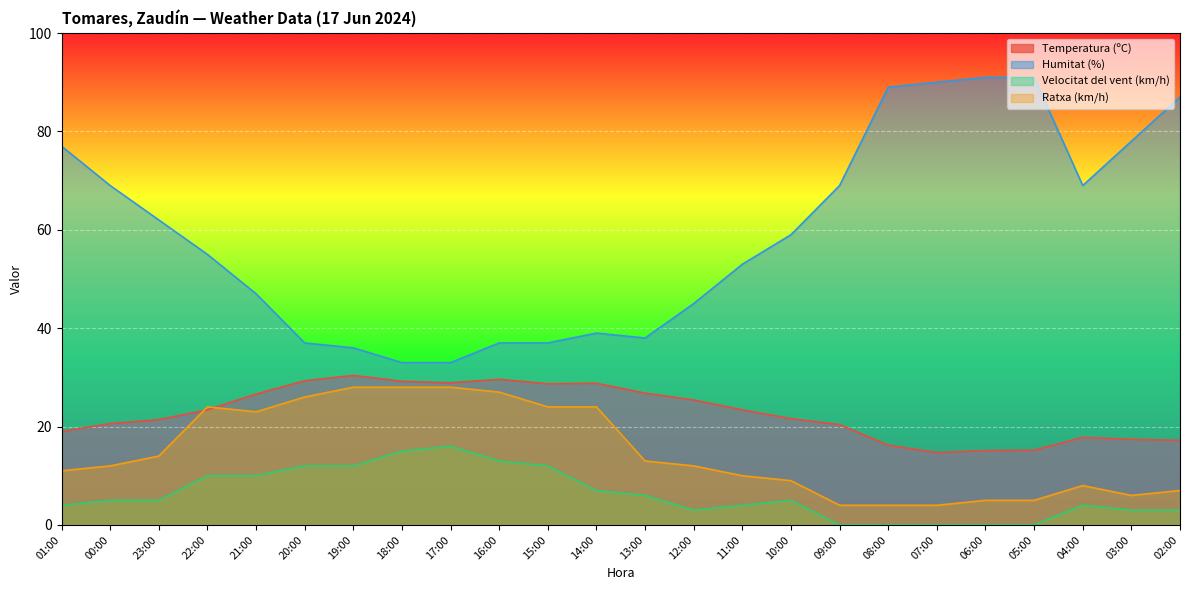

Is the value of Humitat (%) at 16:00 greater than the value of Velocitat del vent (km/h) at 13:00?

Yes